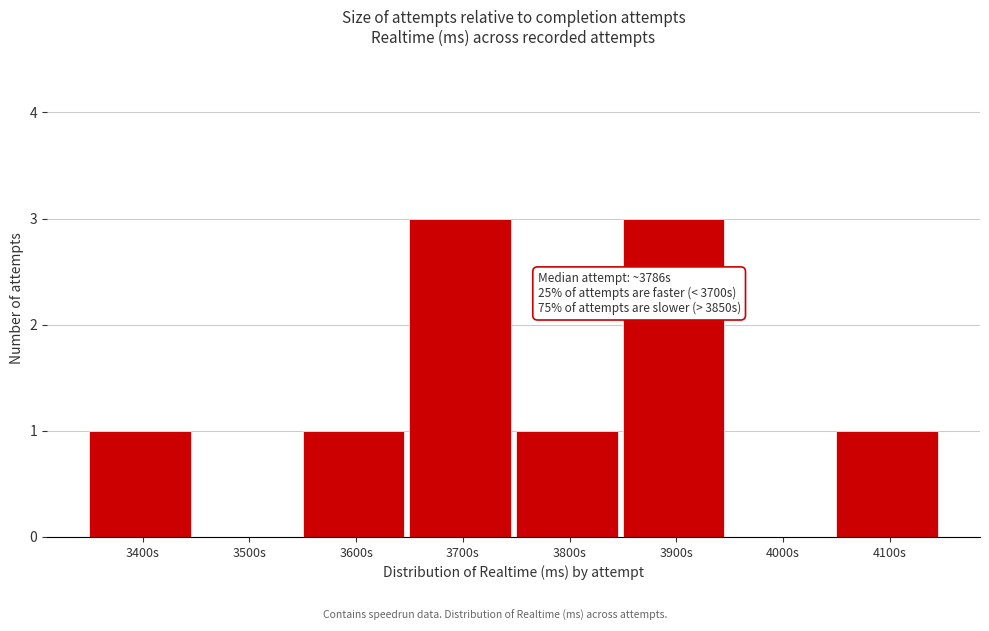

Reading left to right, what are all the values shown in this chart?

3400s=1	3500s=0	3600s=1	3700s=3	3800s=1	3900s=3	4000s=0	4100s=1